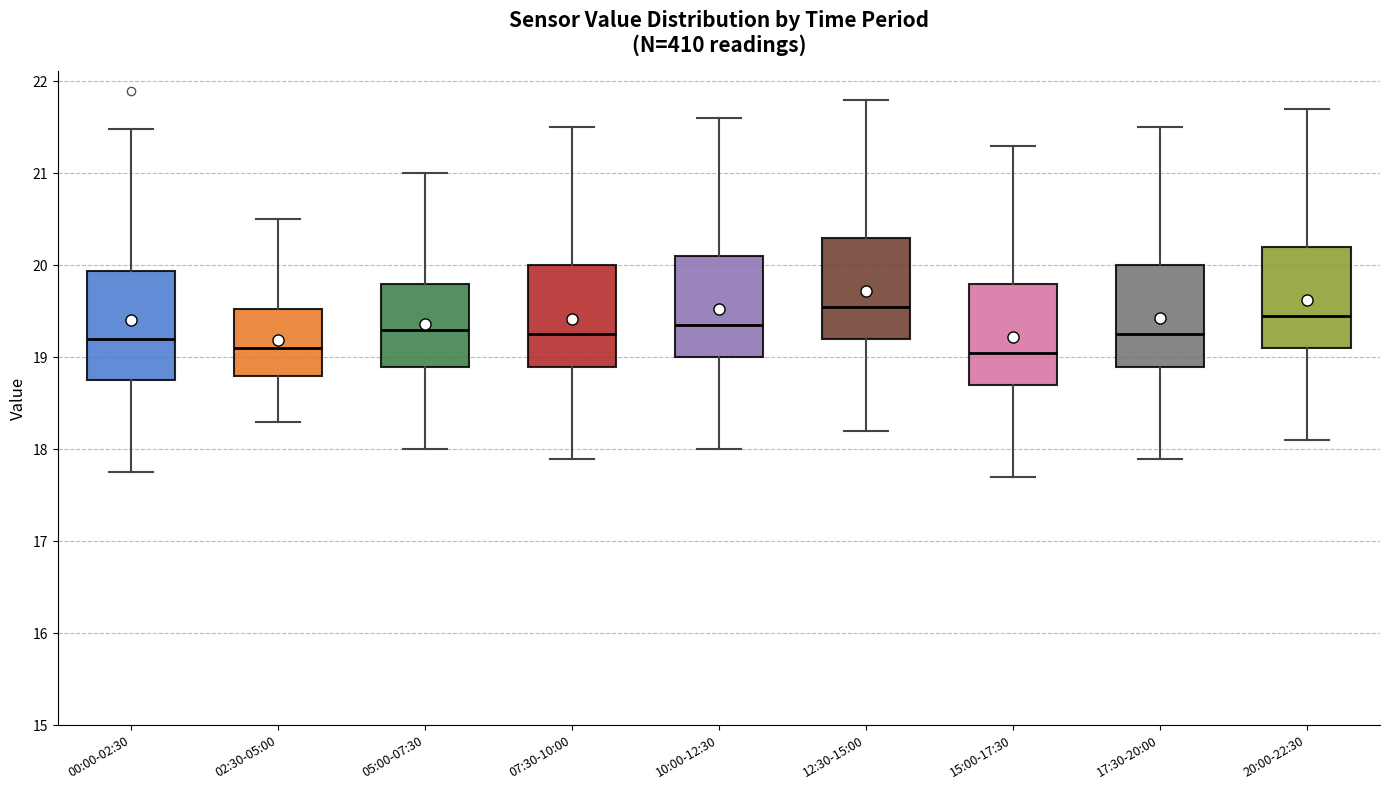

Reading left to right, read every box against the y-axis: the position of its median line, the range the box covers, and the ends of its whiskers. The values are not printed on the chart, so give them approximately, as read against the axis.

00:00-02:30: median 19.2, box 18.8 to 19.9, whiskers 17.8 to 21.5
02:30-05:00: median 19.1, box 18.8 to 19.5, whiskers 18.3 to 20.5
05:00-07:30: median 19.3, box 18.9 to 19.8, whiskers 18.0 to 21.0
07:30-10:00: median 19.3, box 18.9 to 20.0, whiskers 17.9 to 21.5
10:00-12:30: median 19.4, box 19.0 to 20.1, whiskers 18.0 to 21.6
12:30-15:00: median 19.6, box 19.2 to 20.3, whiskers 18.2 to 21.8
15:00-17:30: median 19.1, box 18.7 to 19.8, whiskers 17.7 to 21.3
17:30-20:00: median 19.3, box 18.9 to 20.0, whiskers 17.9 to 21.5
20:00-22:30: median 19.5, box 19.1 to 20.2, whiskers 18.1 to 21.7